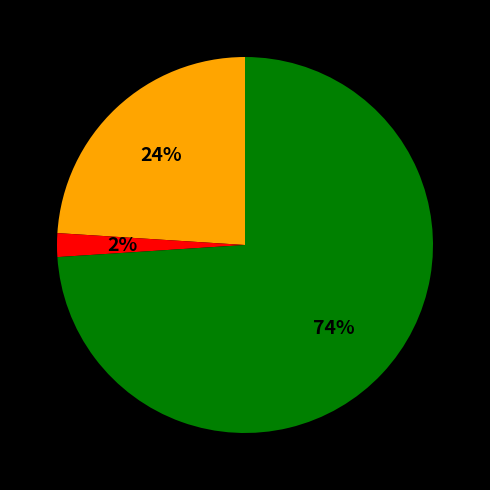

How many slices are in this pie chart?

3